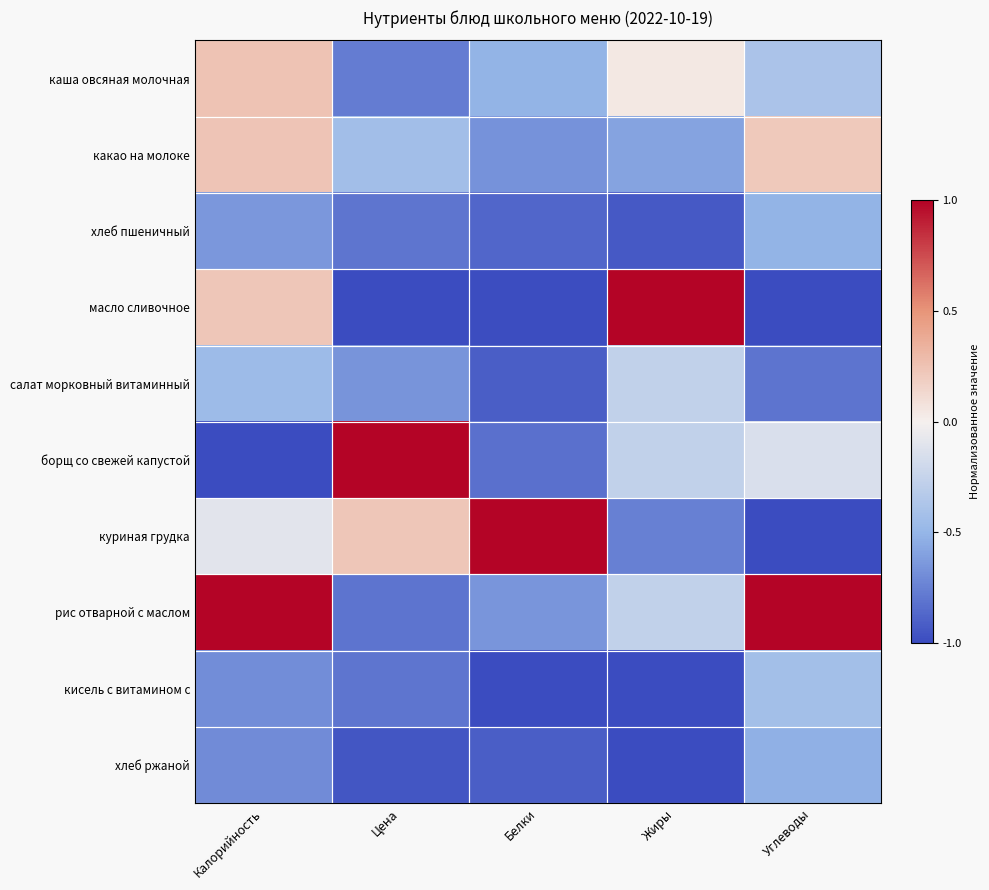

Reading right to left, list all the values displayed in this chart.

каша овсяная молочная: Углеводы=-0.4	Жиры=0.0	Белки=-0.5	Цена=-0.8	Калорийность=0.2
какао на молоке: Углеводы=0.2	Жиры=-0.6	Белки=-0.7	Цена=-0.4	Калорийность=0.2
хлеб пшеничный: Углеводы=-0.5	Жиры=-0.9	Белки=-0.9	Цена=-0.8	Калорийность=-0.6
масло сливочное: Углеводы=-1.0	Жиры=1.0	Белки=-1.0	Цена=-1.0	Калорийность=0.2
салат морковный витаминный: Углеводы=-0.8	Жиры=-0.3	Белки=-0.9	Цена=-0.7	Калорийность=-0.5
борщ со свежей капустой: Углеводы=-0.1	Жиры=-0.3	Белки=-0.8	Цена=1.0	Калорийность=-1.0
куриная грудка: Углеводы=-1.0	Жиры=-0.8	Белки=1.0	Цена=0.2	Калорийность=-0.1
рис отварной с маслом: Углеводы=1.0	Жиры=-0.3	Белки=-0.7	Цена=-0.8	Калорийность=1.0
кисель с витамином с: Углеводы=-0.4	Жиры=-1.0	Белки=-1.0	Цена=-0.8	Калорийность=-0.7
хлеб ржаной: Углеводы=-0.5	Жиры=-1.0	Белки=-0.9	Цена=-0.9	Калорийность=-0.7